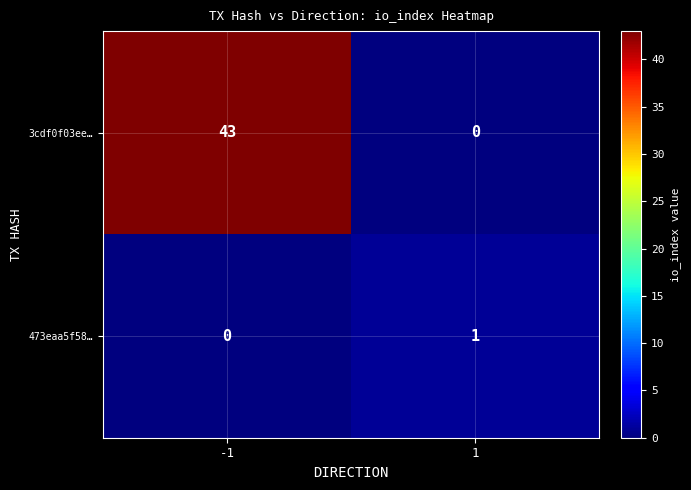

What is the greatest value displayed?

43